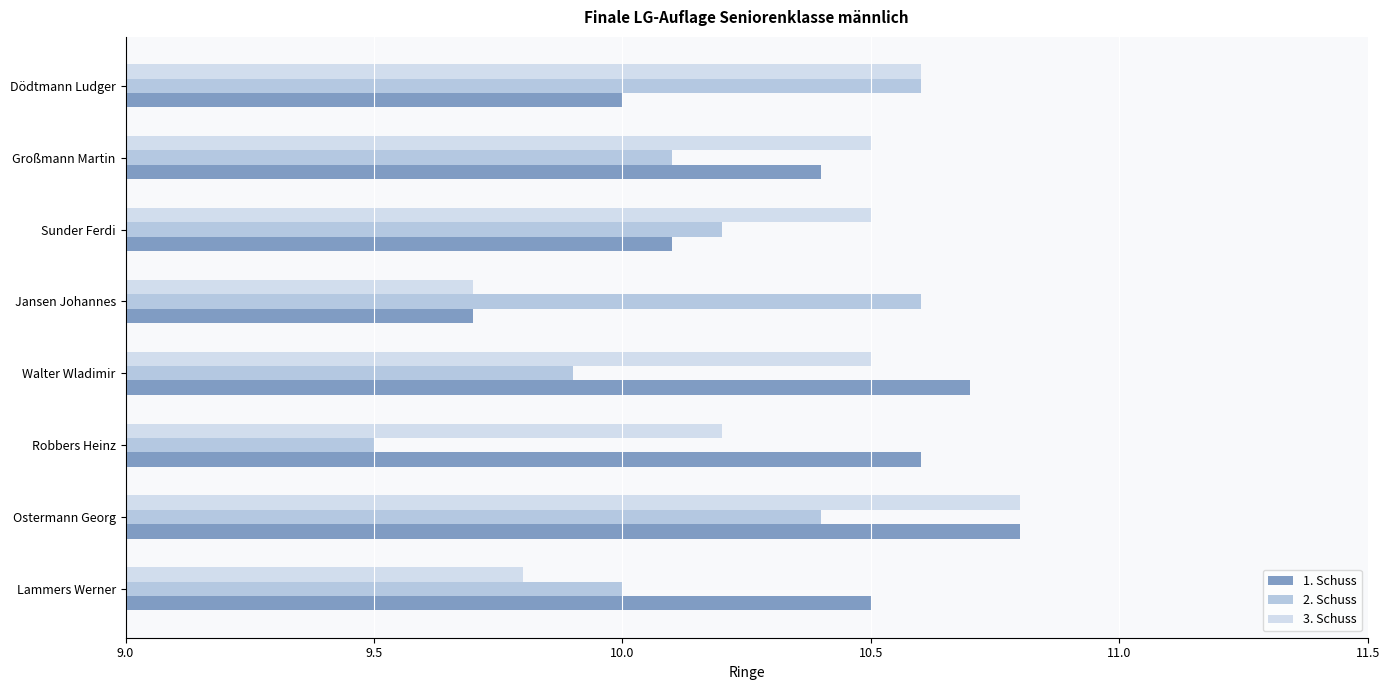

How many 3. Schuss values are between 10 and 11?

6